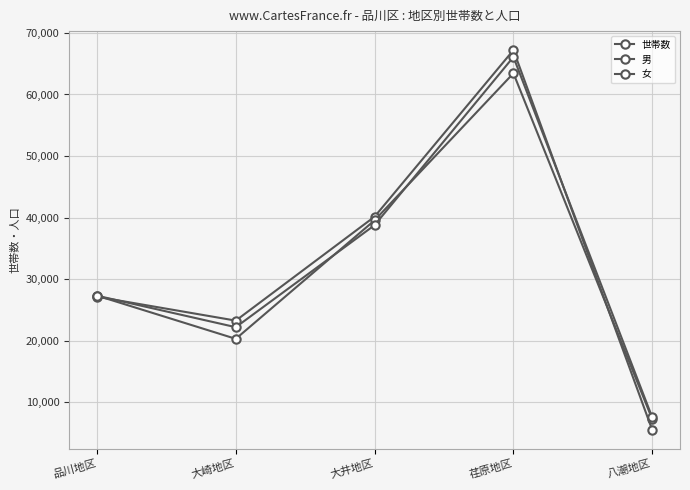

Where do 男 and 世帯数 first cross each other?

品川地区 and 大崎地区